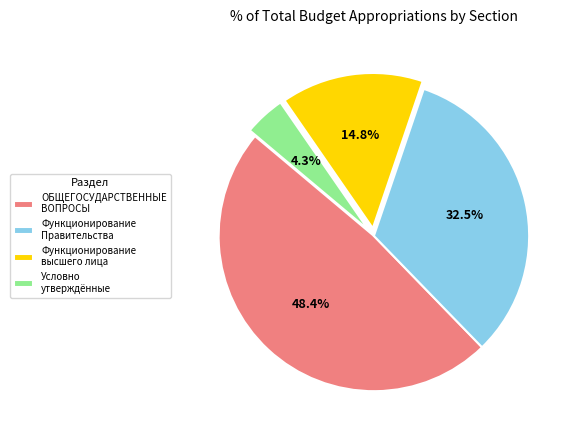

Which slice is the largest?

ОБЩЕГОСУДАРСТВЕННЫЕ ВОПРОСЫ